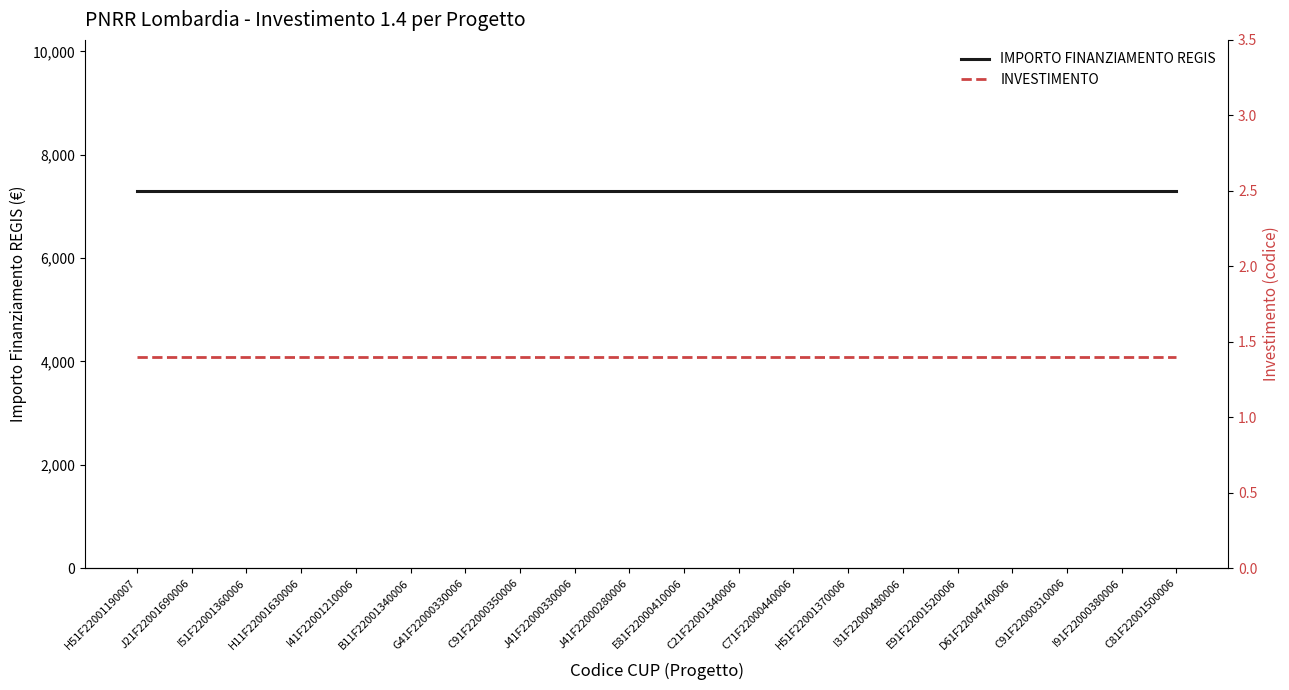

What is the total value across all series at C71F22000440006?

7302.4